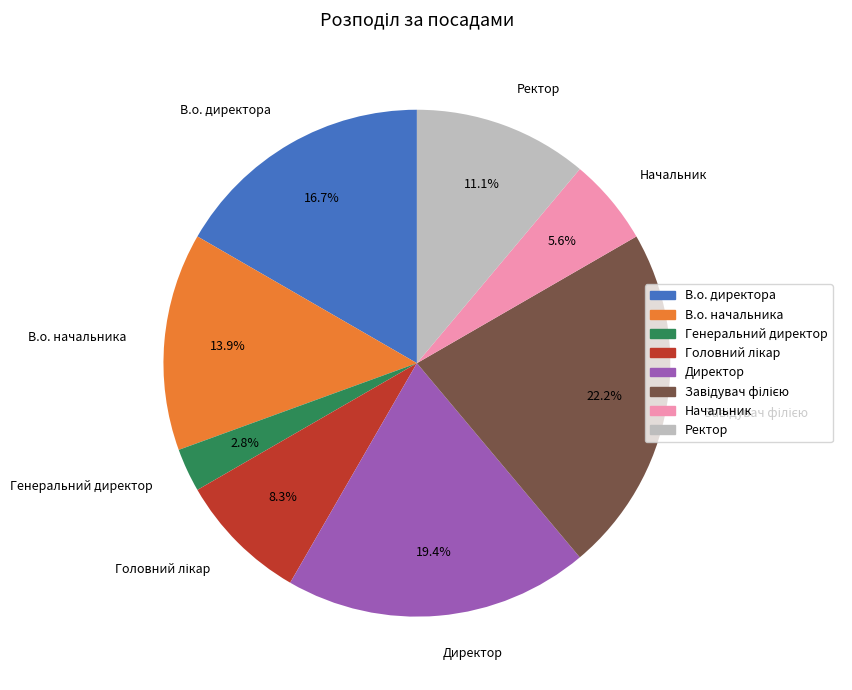

Approximately how many times larger is the value at Ректор compared to В.о. директора?

0.7